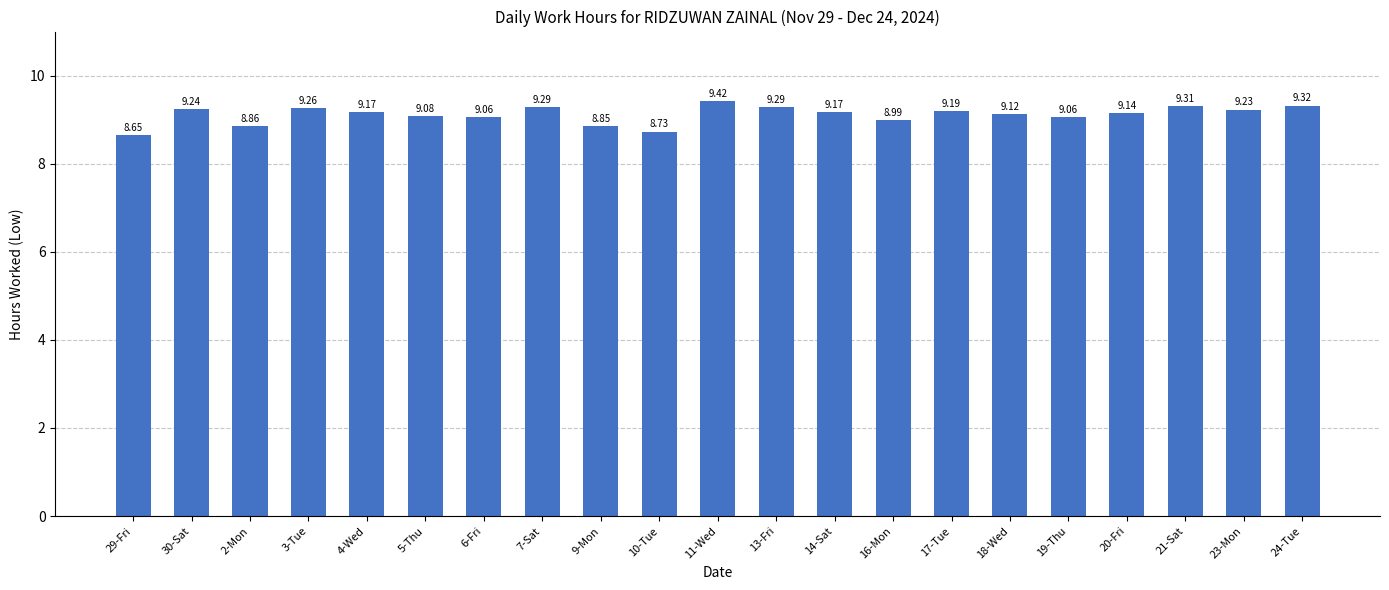

True or false: the data shows 9.3 at 3-Tue.

True